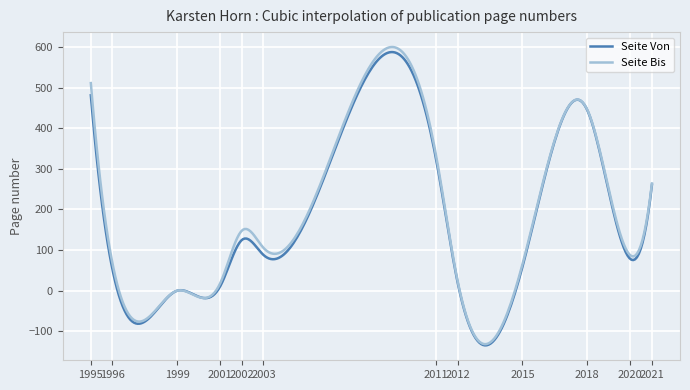

Rank the series by their maximum value, from lowest to highest.

Seite Von, Seite Bis